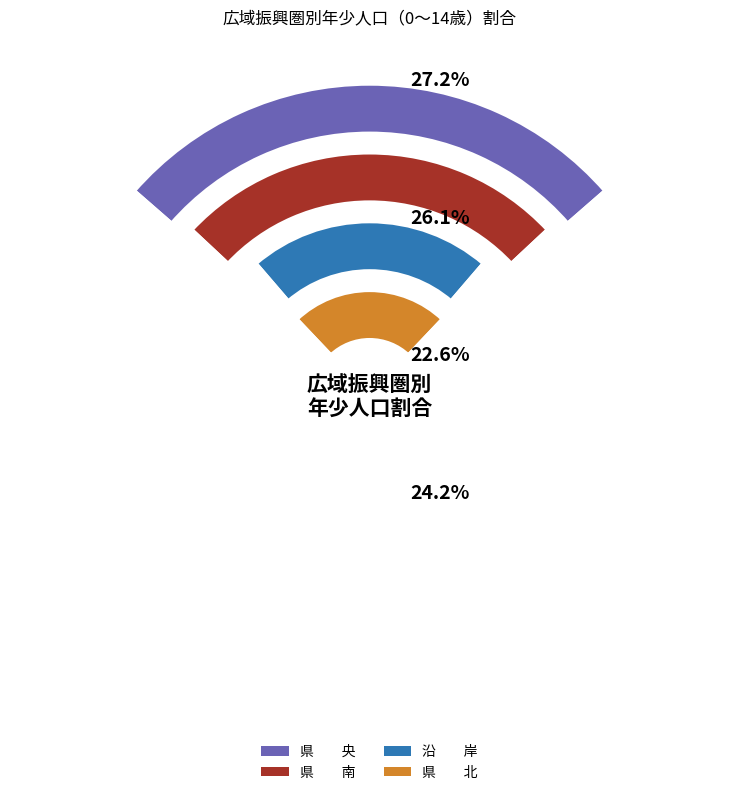

Which series has the widest spread of values?

県　　北